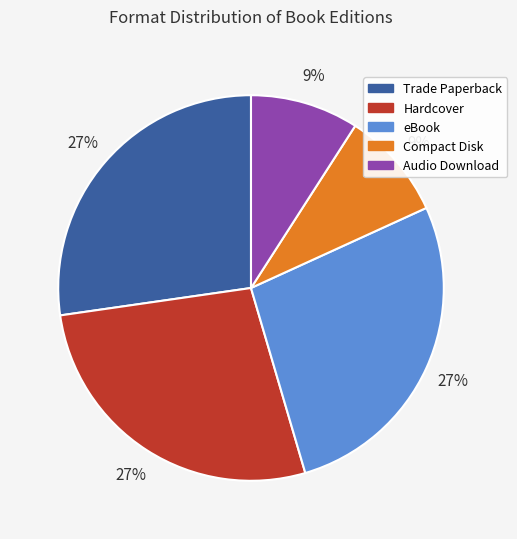

Is Compact Disk the majority of the pie?

No